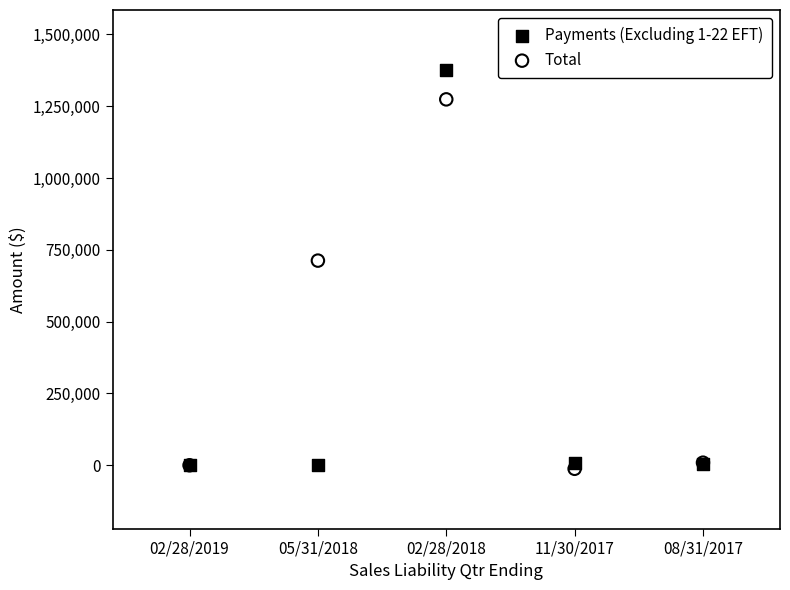

In the Total series, what Y value is closest to 630851?

712558.6